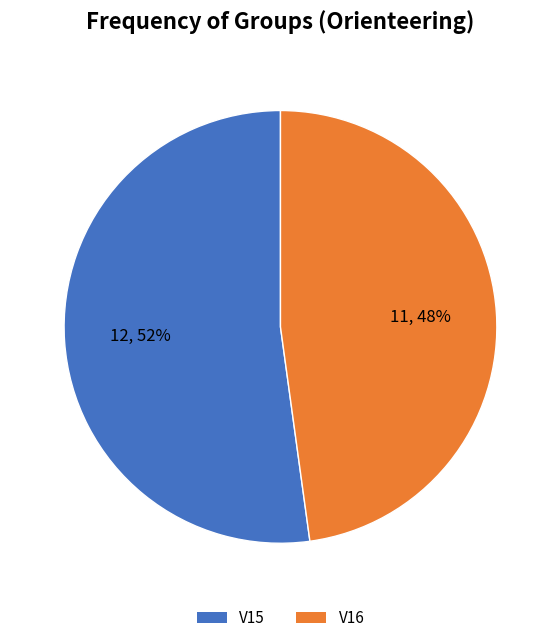

Does V16 account for over 50% of the chart?

No